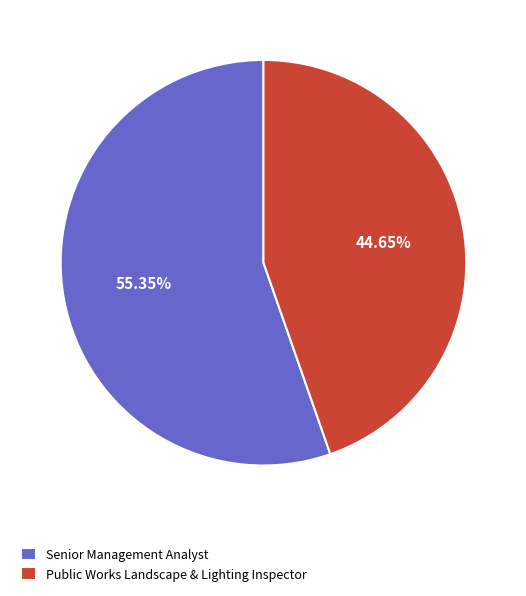

What is the ratio of the value at Public Works Landscape & Lighting Inspector to the value at Senior Management Analyst?

0.8